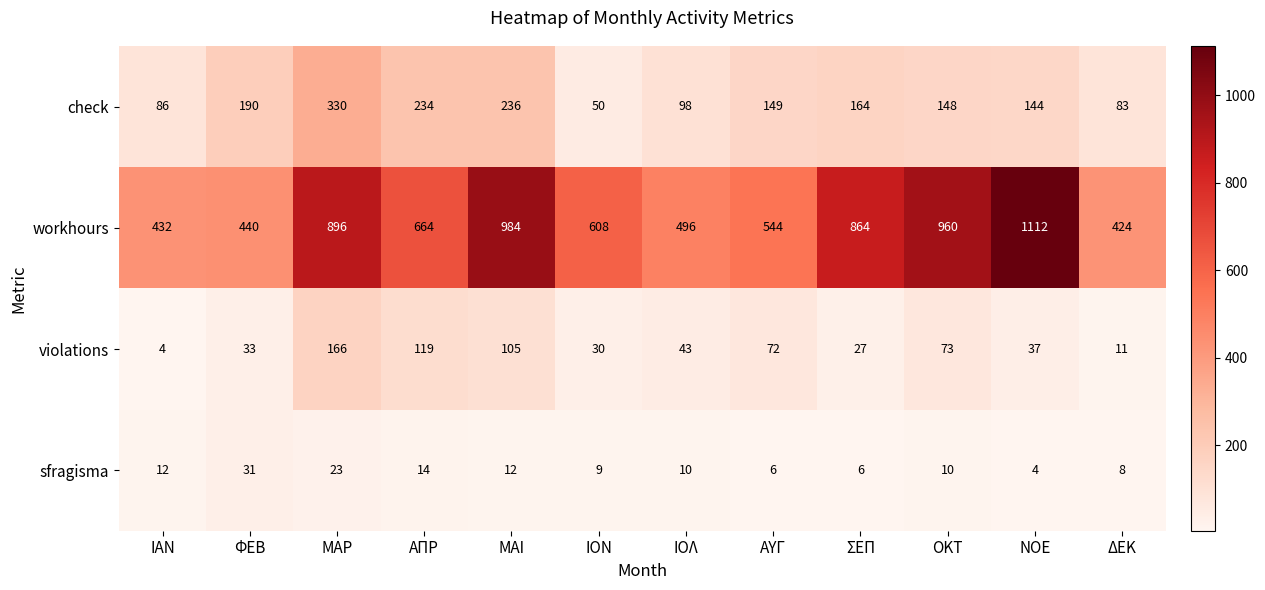

At which category is the sum across all series the highest?

ΜΑΡ